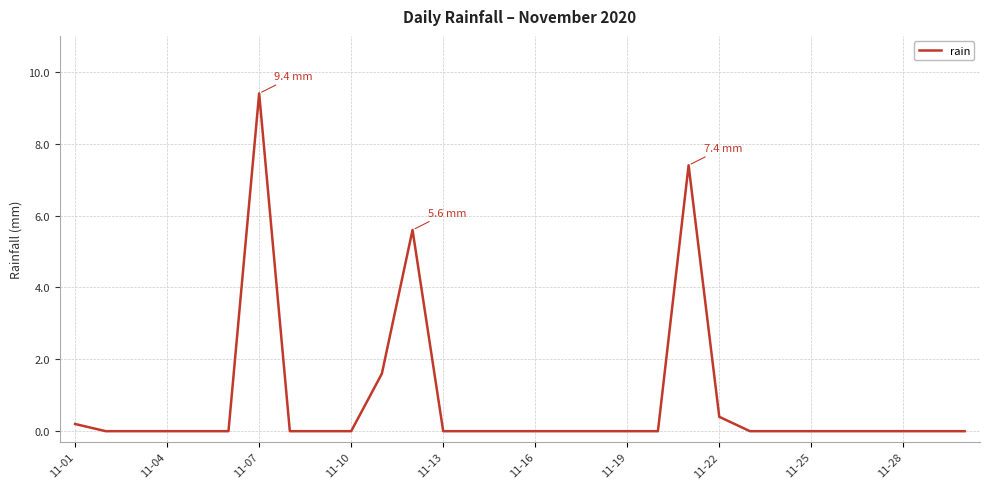

What is the difference between the maximum and minimum values?

9.4